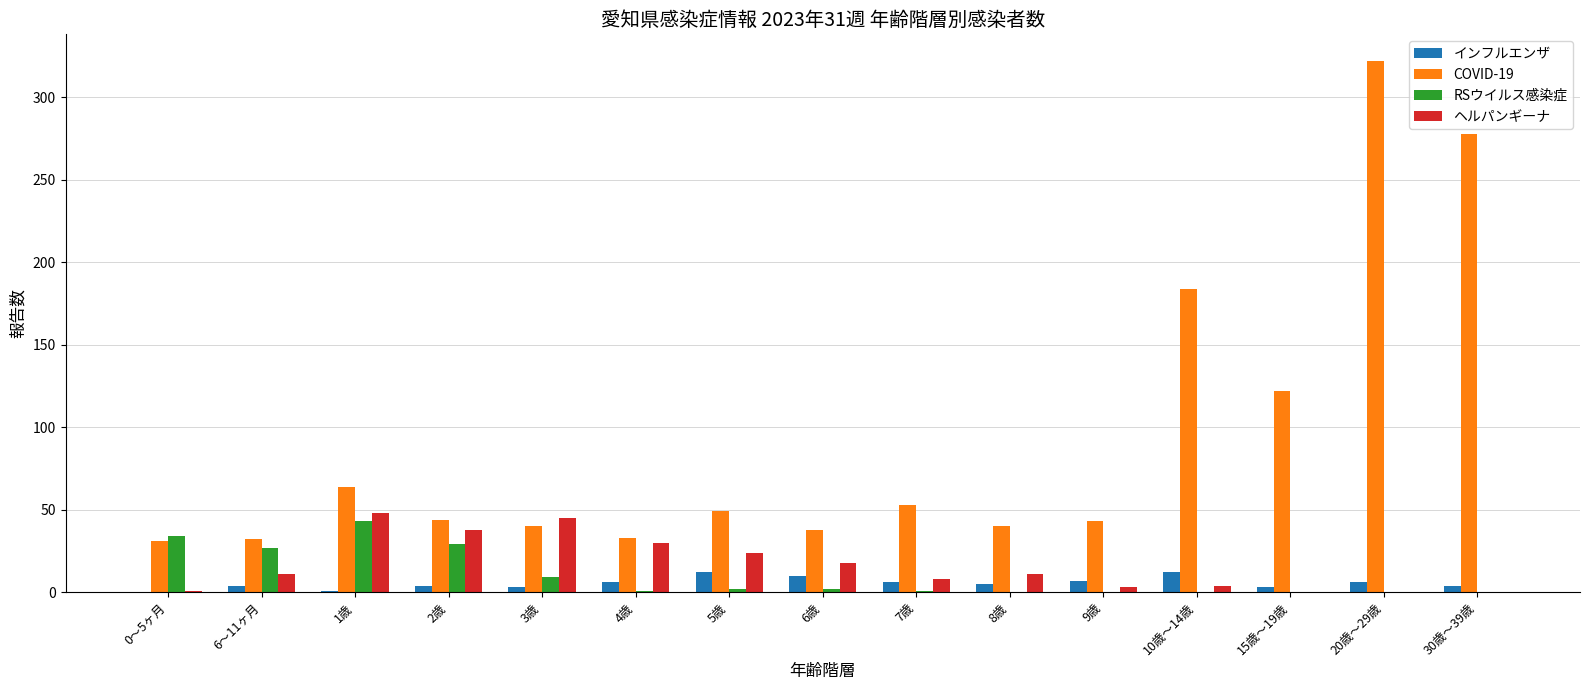

Between 1歳 and 7歳, which series saw the biggest shift?

RSウイルス感染症